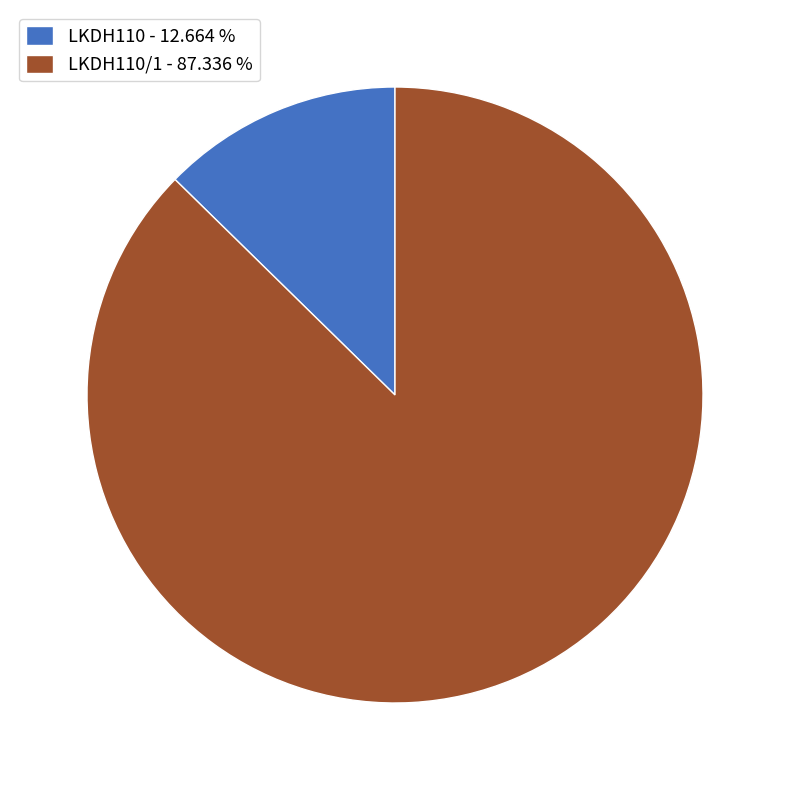

What is the majority slice?

LKDH110/1 - 87.336 %